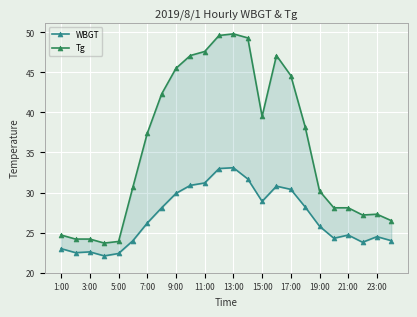

Is this an area chart (filled region under the line)?

No